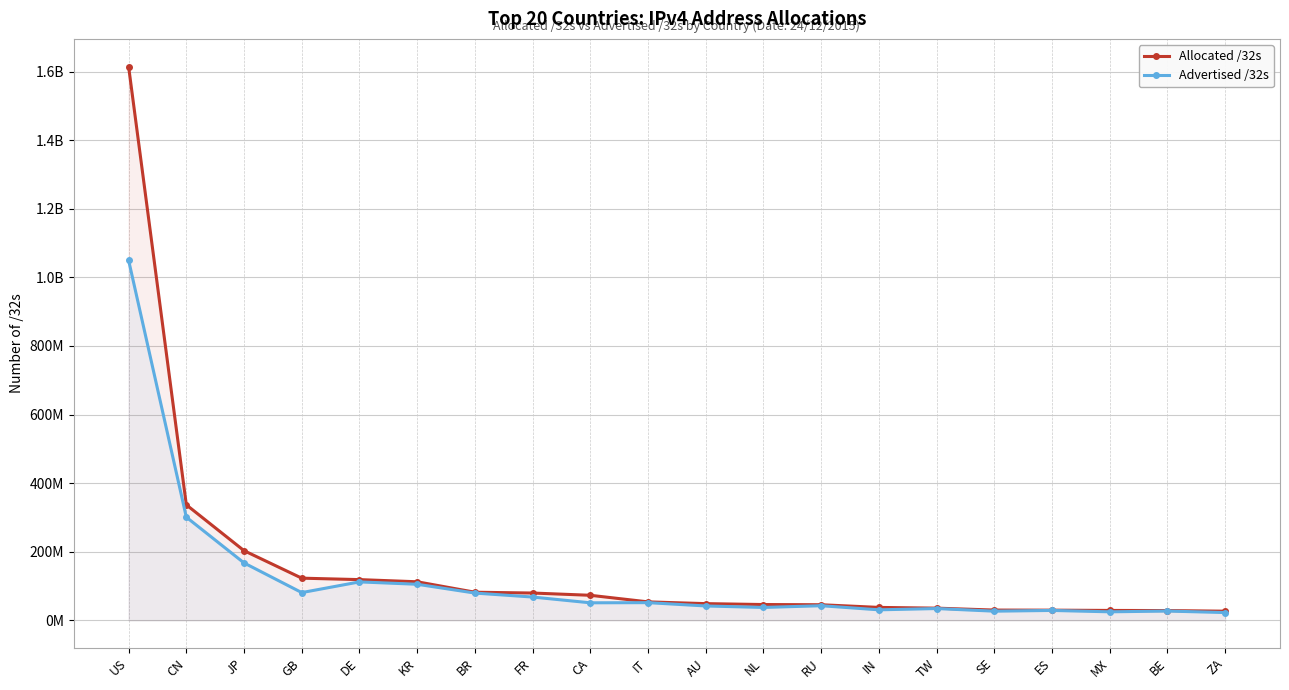

True or false: Allocated /32s and Advertised /32s cross at least once.

False